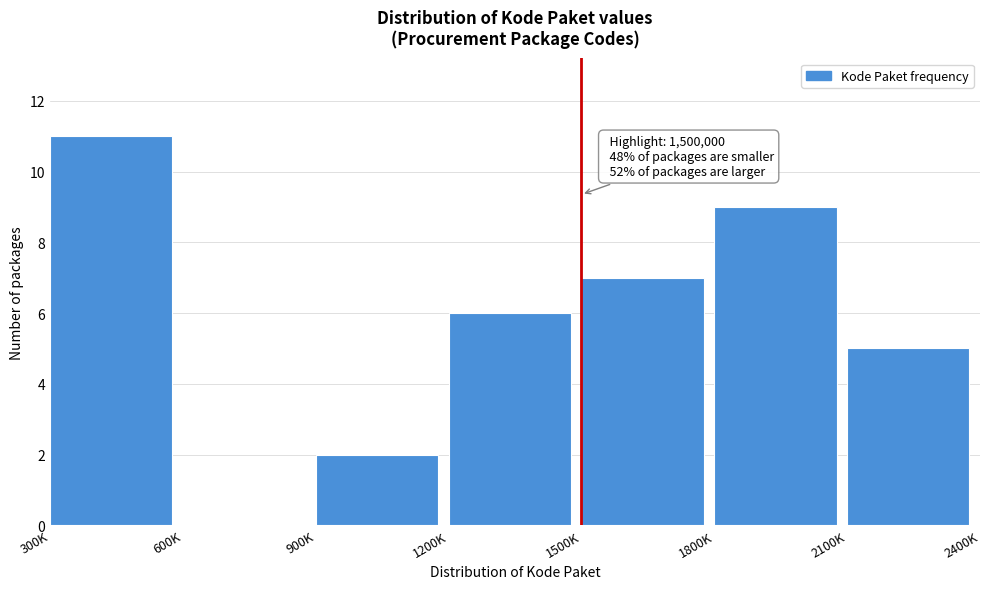

Reading right to left, extract all data points from this chart.

2100K=5	1800K=9	1500K=7	1200K=6	900K=2	600K=0	300K=11